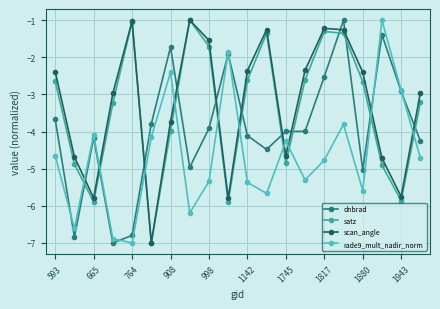

What is the maximum value for dnbrad?

-1.0